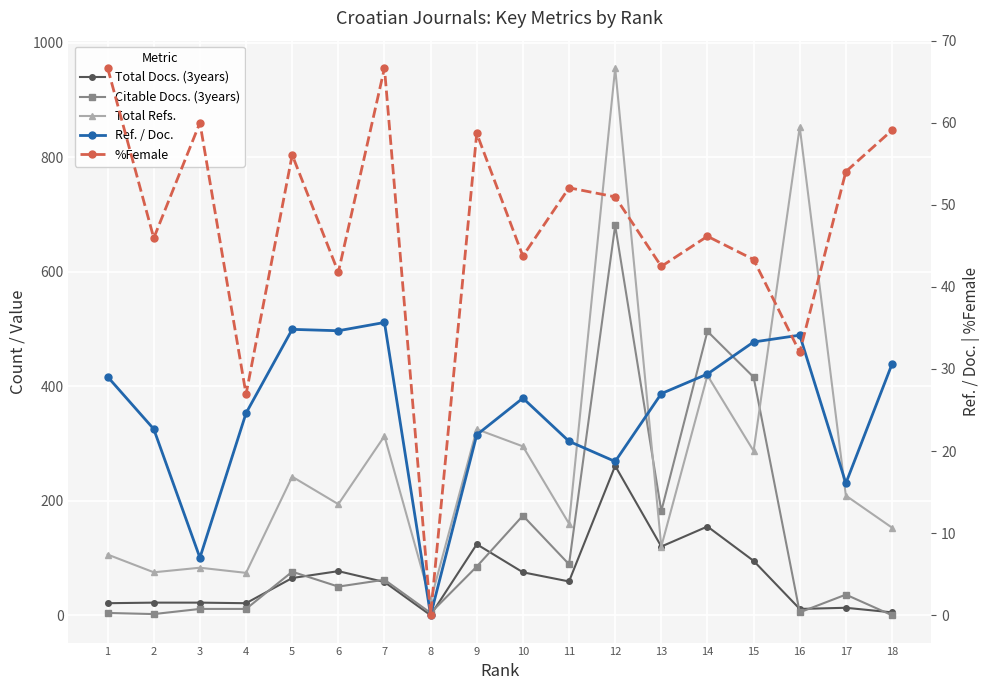

At how many categories does at least one series exceed 902?

1